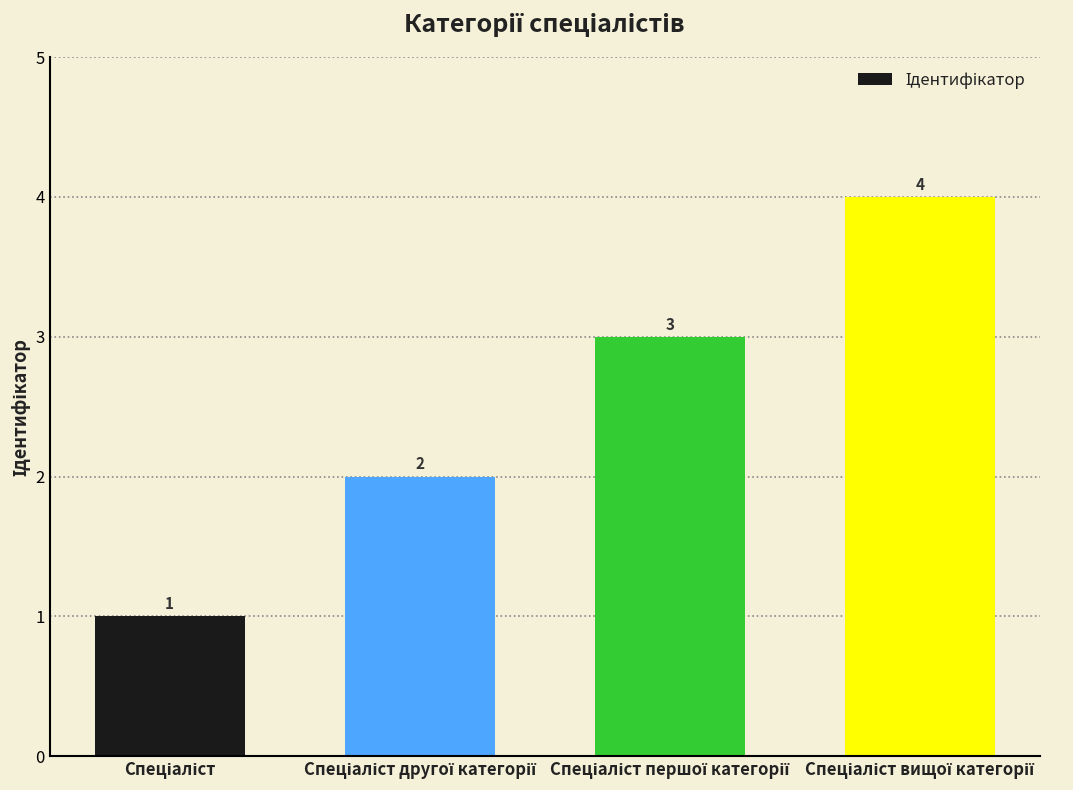

How many values are between 2 and 4?

3